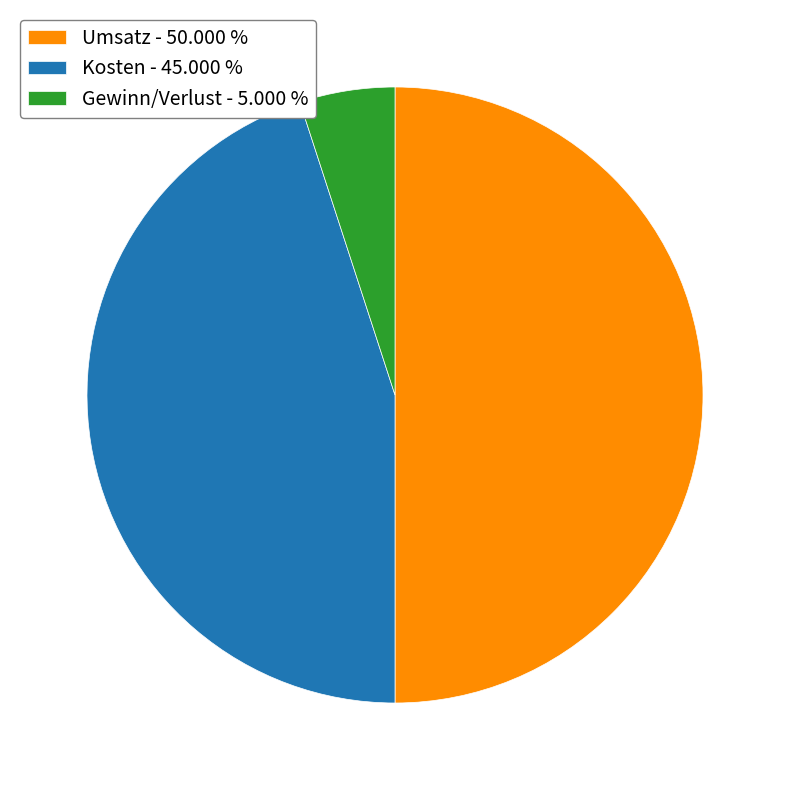

Does Kosten represent more than half of the total?

No